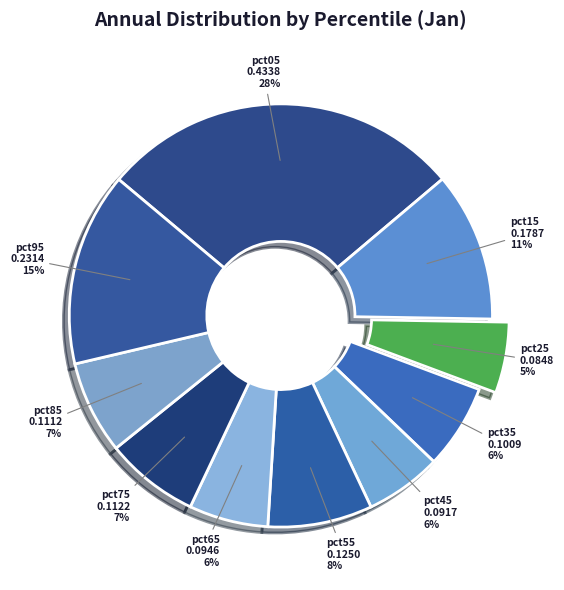

Which category has the biggest portion of the pie?

pct05